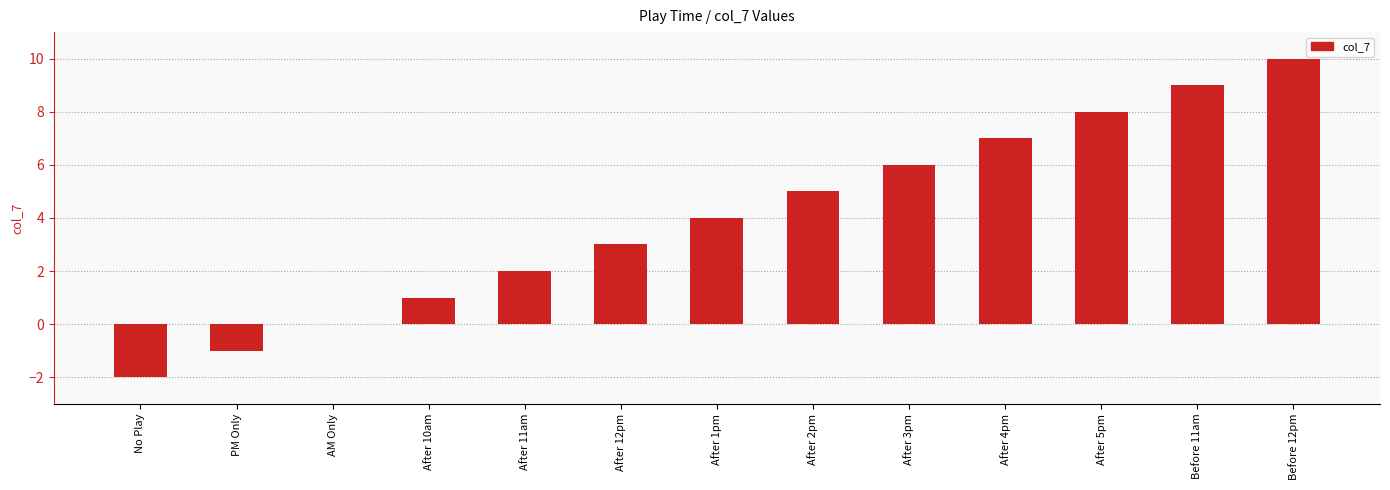

Is it true that the value at After 3pm is 6?

True